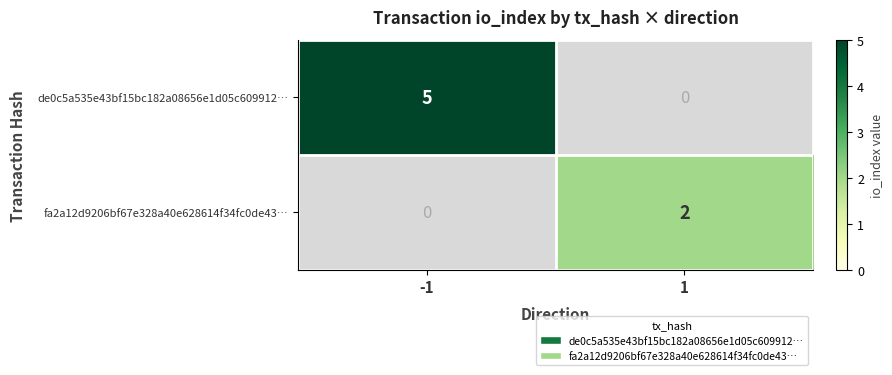

What is the difference between the de0c5a535e43bf15bc182a08656e1d05c609912… values at 1 and -1?

5